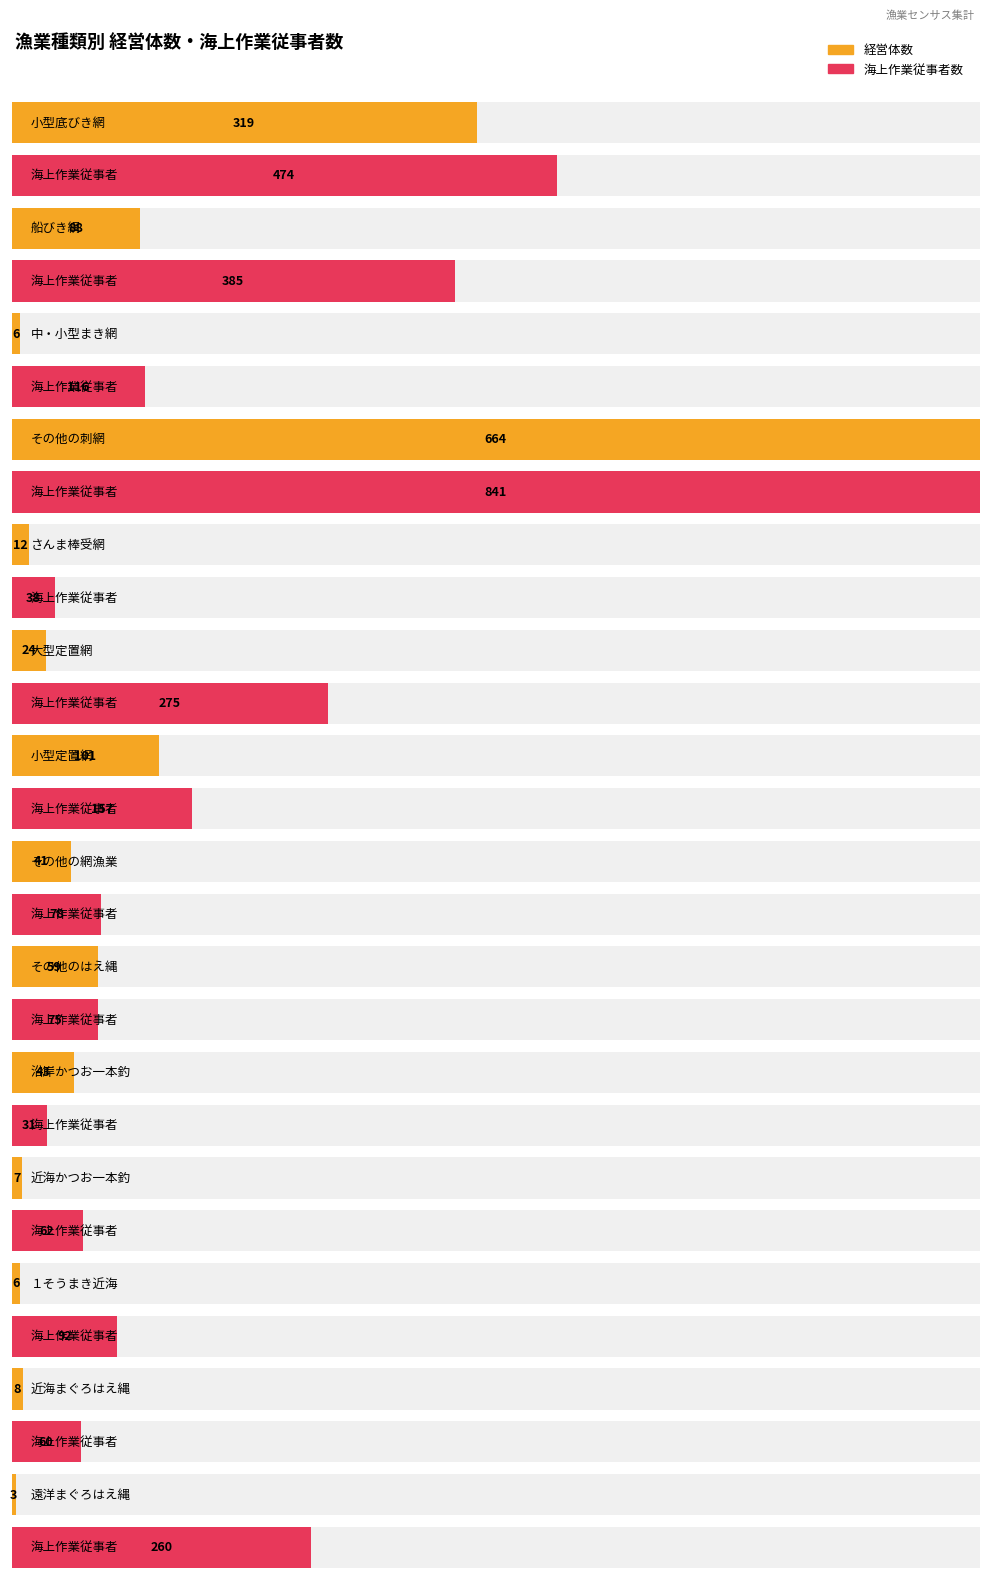

What is the label of the 9th bar from the left?

その他のはえ縄